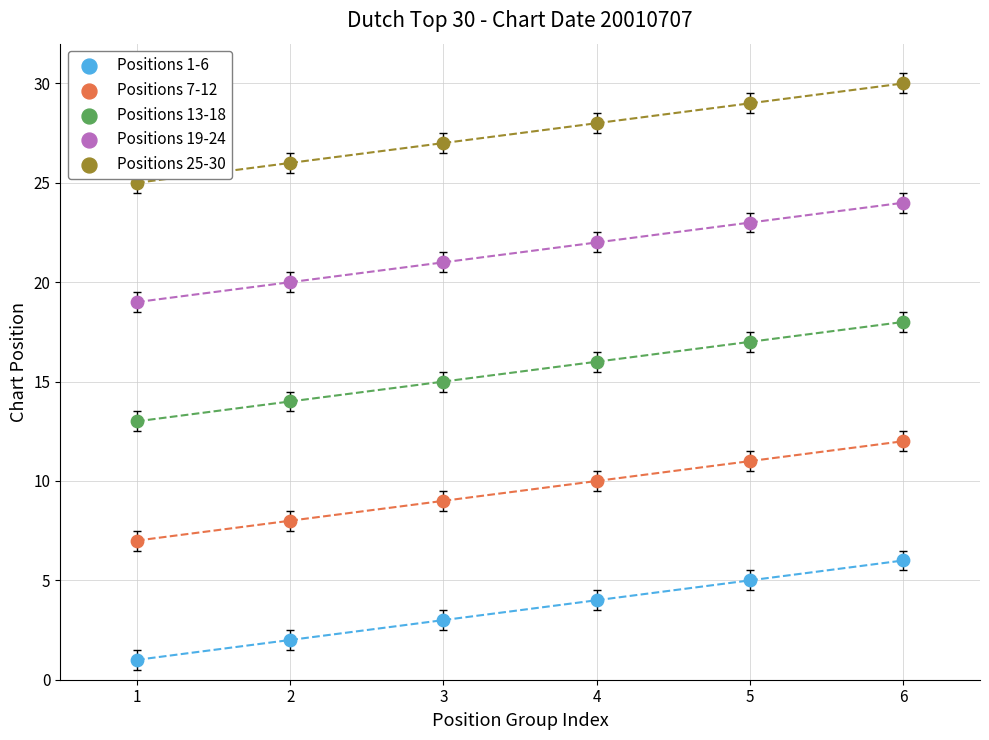

Which series reaches the minimum Y coordinate?

Positions 1-6